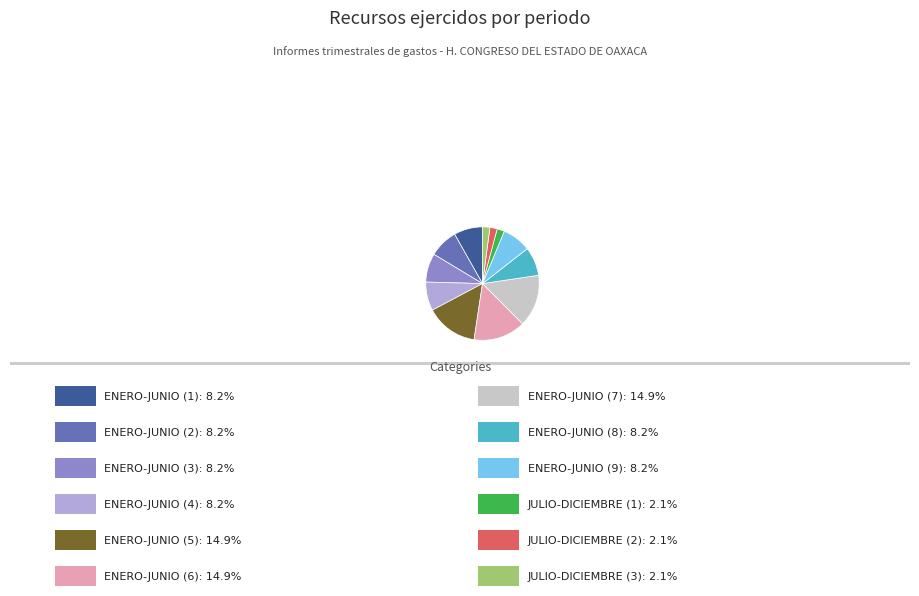

Does any single category account for the majority?

No